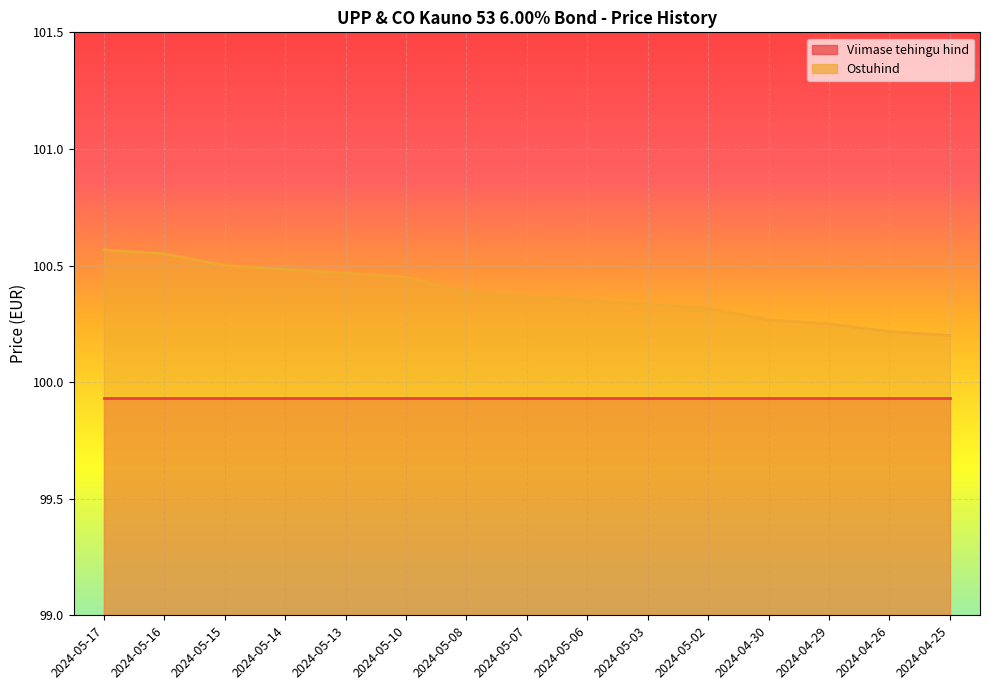

Does the chart display data point markers on the line(s)?

No